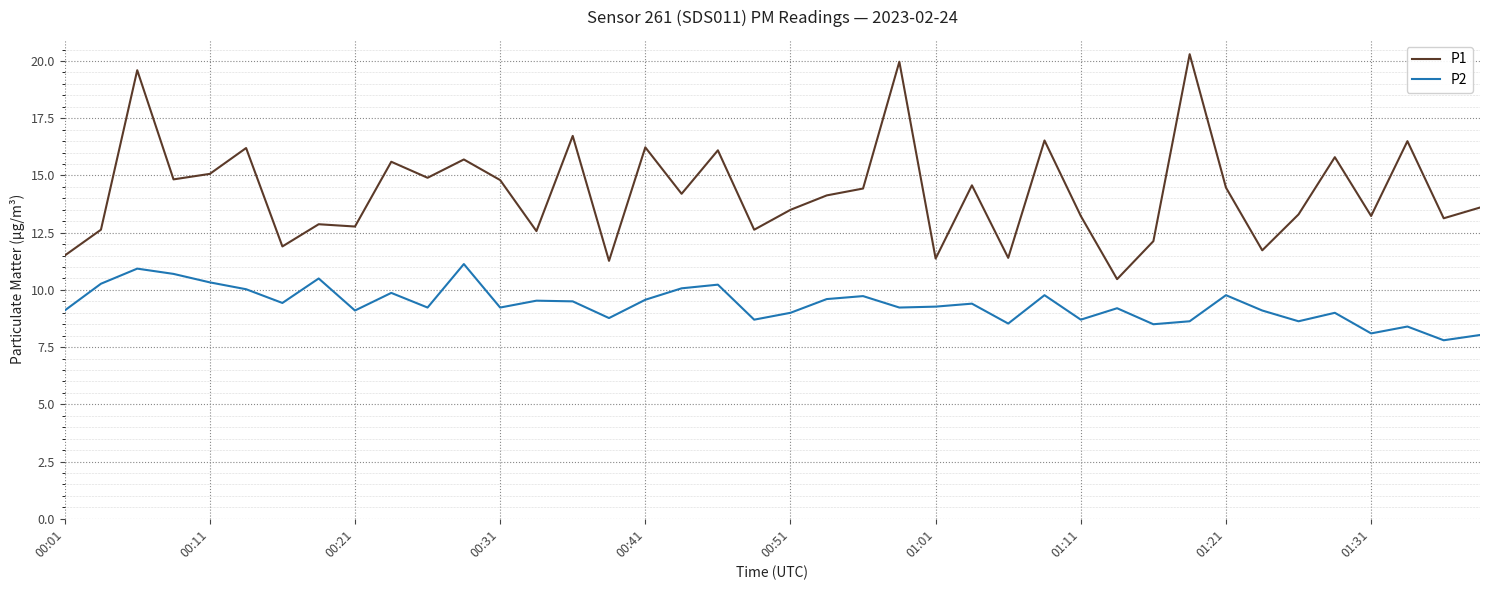

What is the maximum value shown in the chart?

20.3